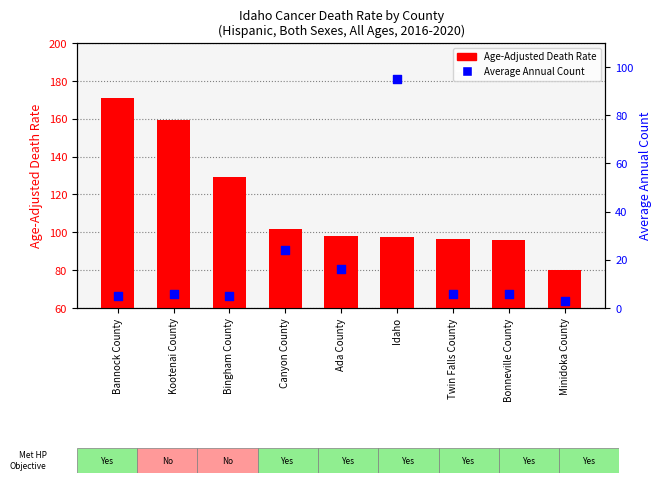

At which category is the sum across all series the highest?

Idaho